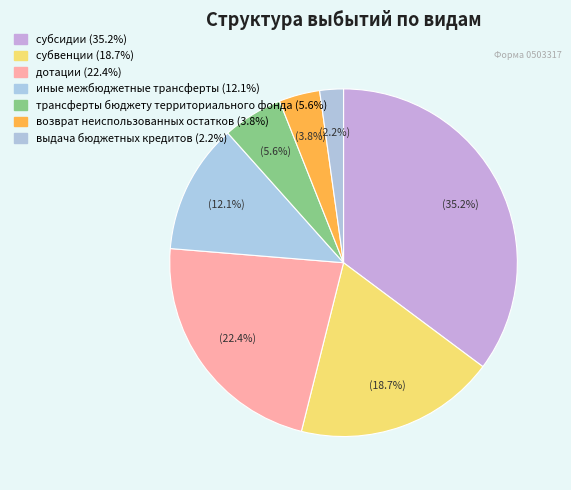

Does субсидии represent more than half of the total?

No